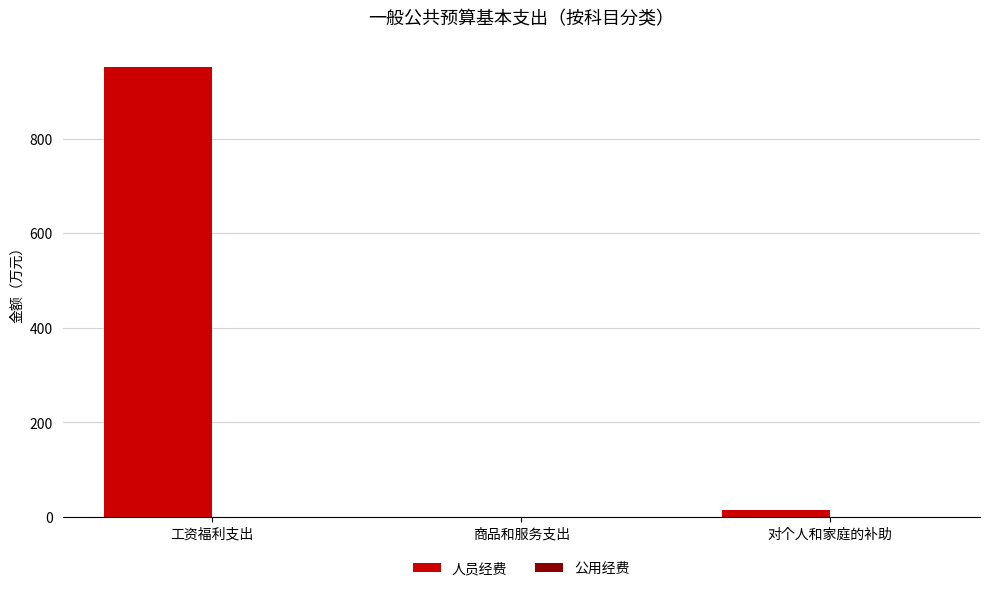

The 人员经费 series shows 0.0 at 商品和服务支出. True or false?

True